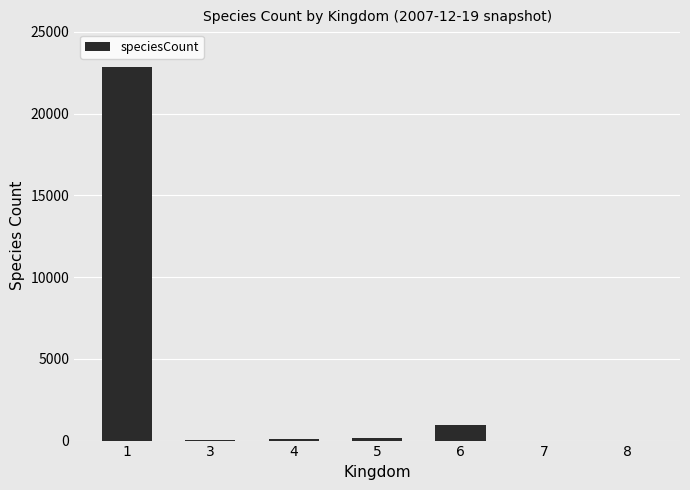

What is the maximum value shown in the chart?

22871